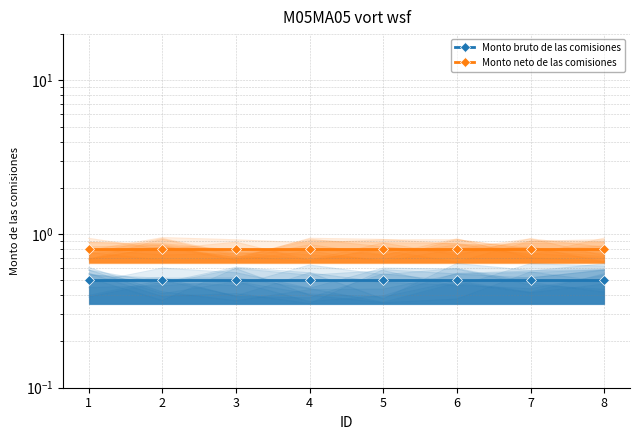

At which category is the sum across all series the highest?

1